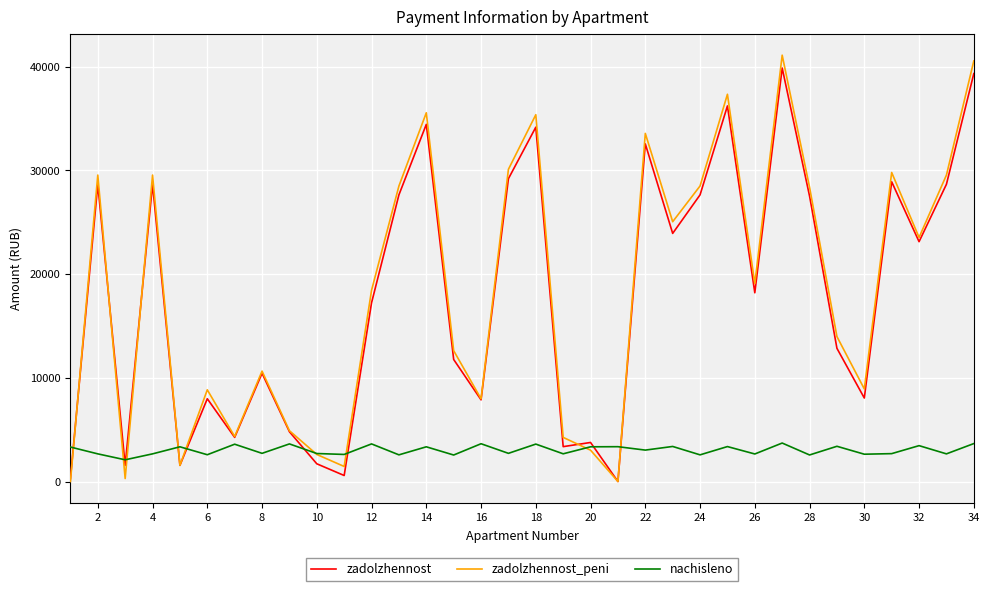

Which series has the largest range (max minus min)?

zadolzhennost_peni